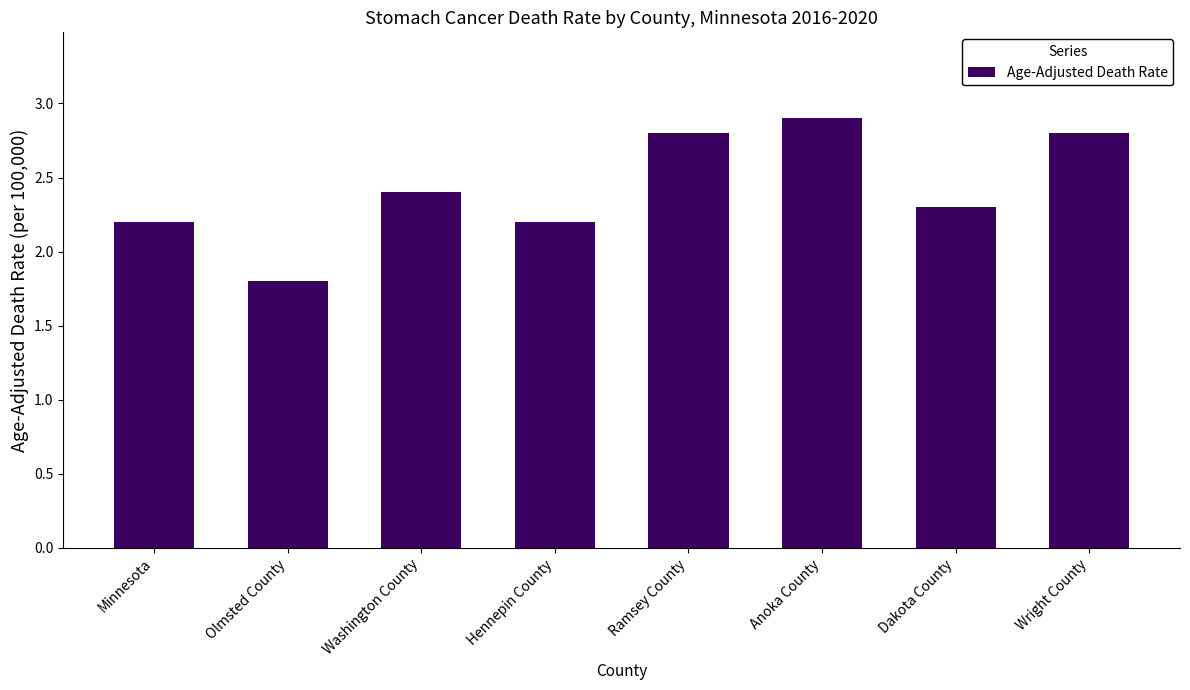

What is the maximum value shown in the chart?

2.9